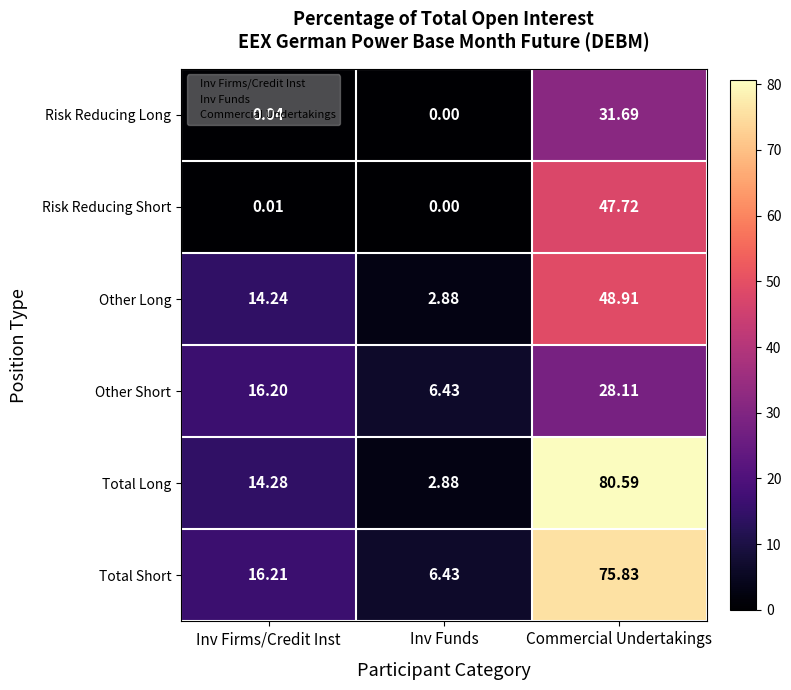

List the series in order of their peak value, lowest first.

Other Short, Risk Reducing Long, Risk Reducing Short, Other Long, Total Short, Total Long